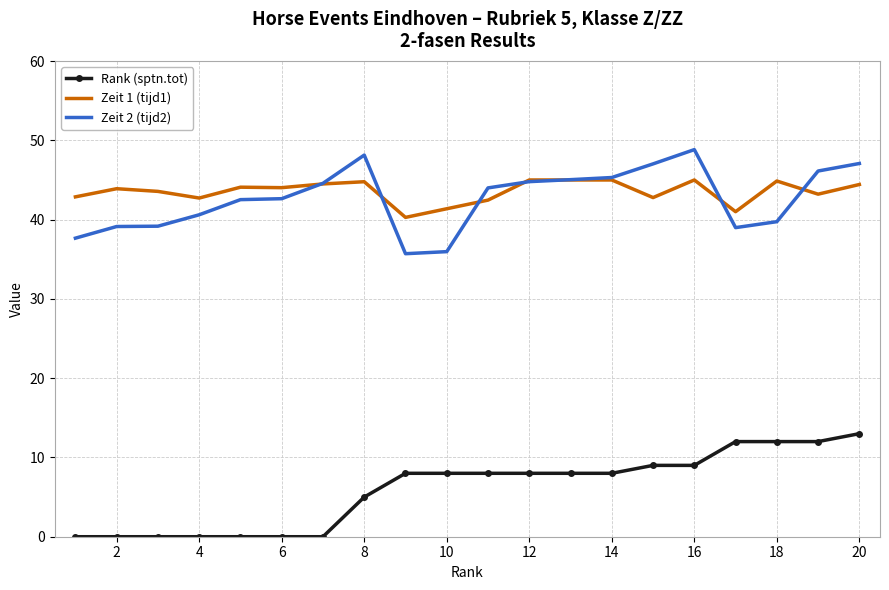

What is the greatest value displayed?

48.8